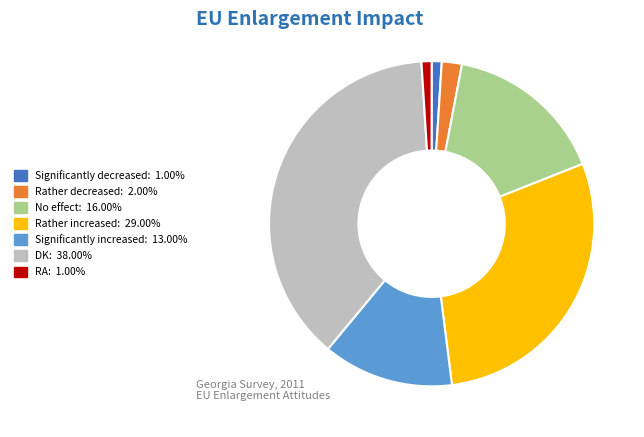

Is there any slice that represents more than half of the pie?

No